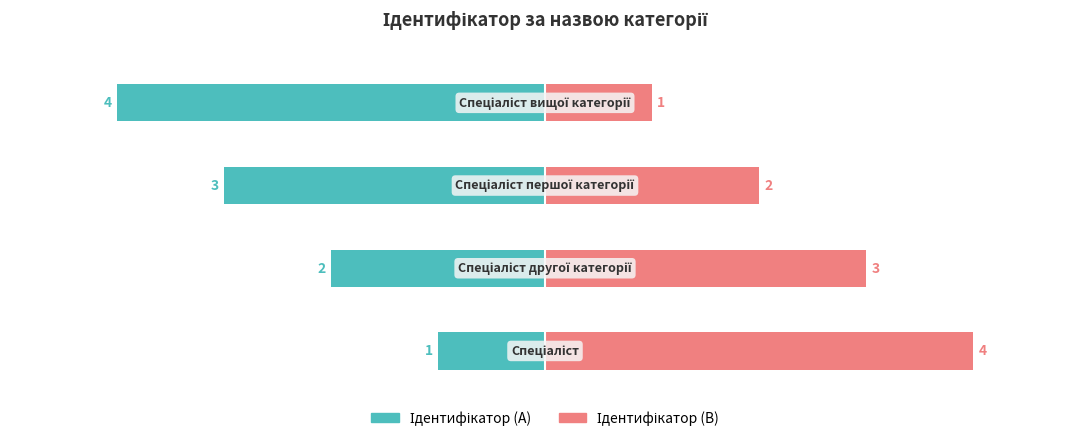

How many bars are there in total?

8